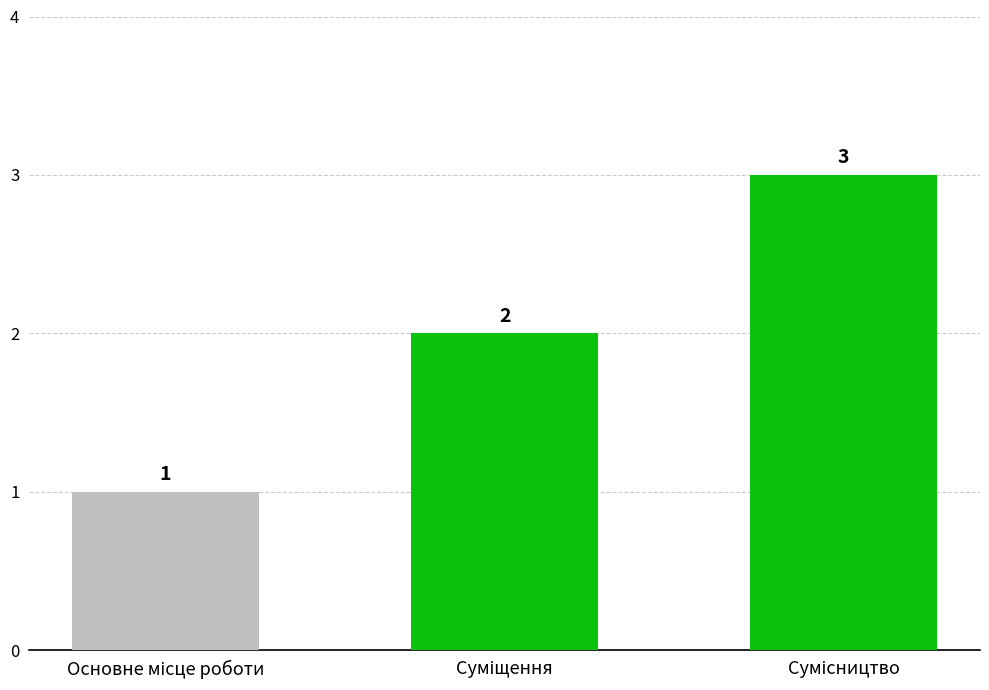

Reading right to left, extract all data points from this chart.

3	2	1